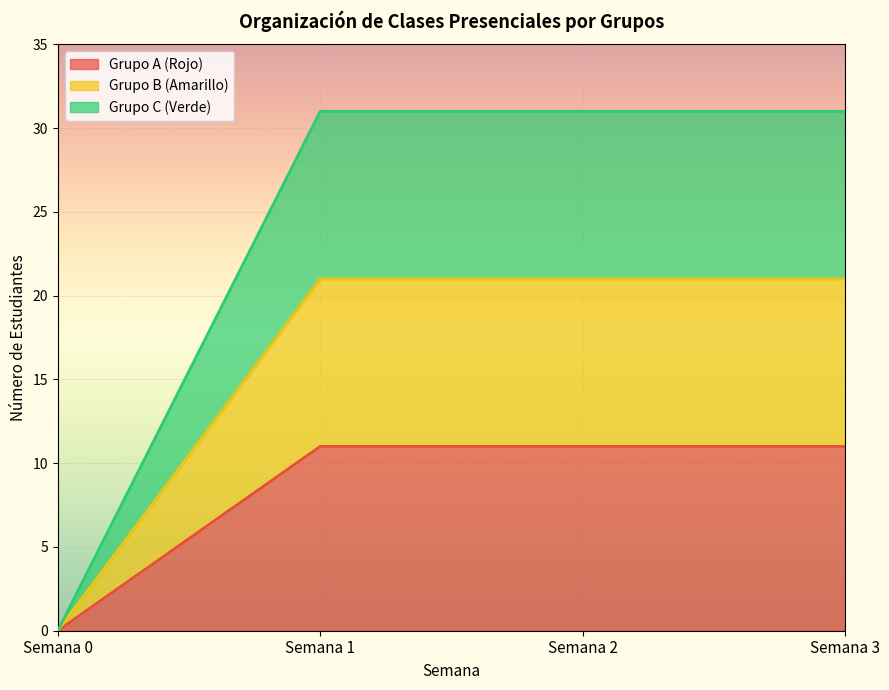

What is the spread (max minus min) of values at Semana 3?

20